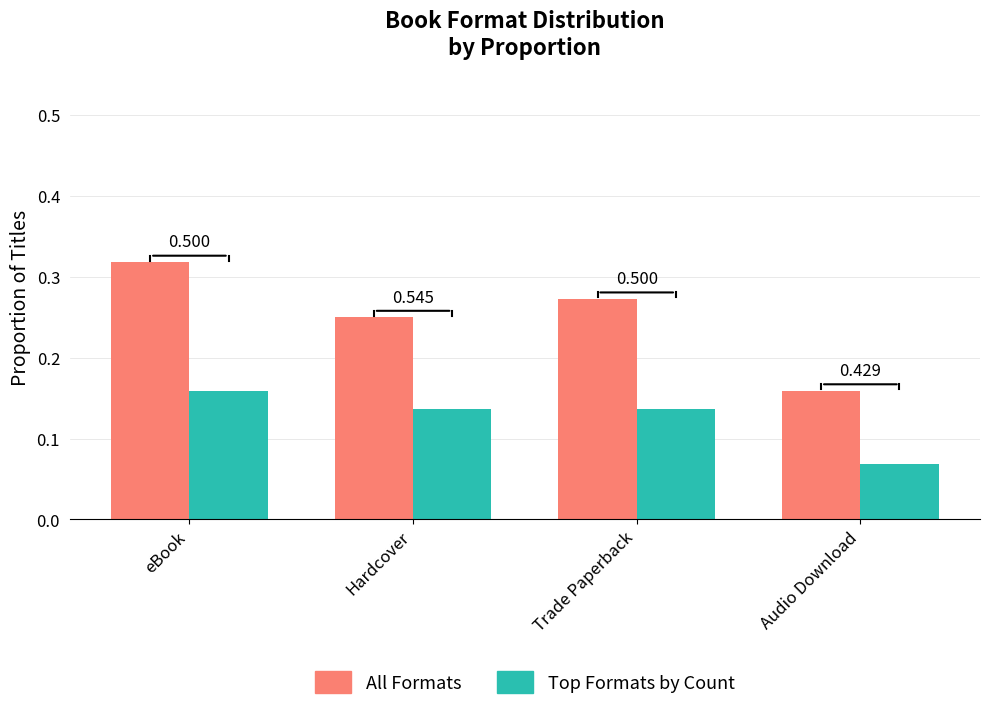

Where is All Formats nearest to the value 0?

Audio Download